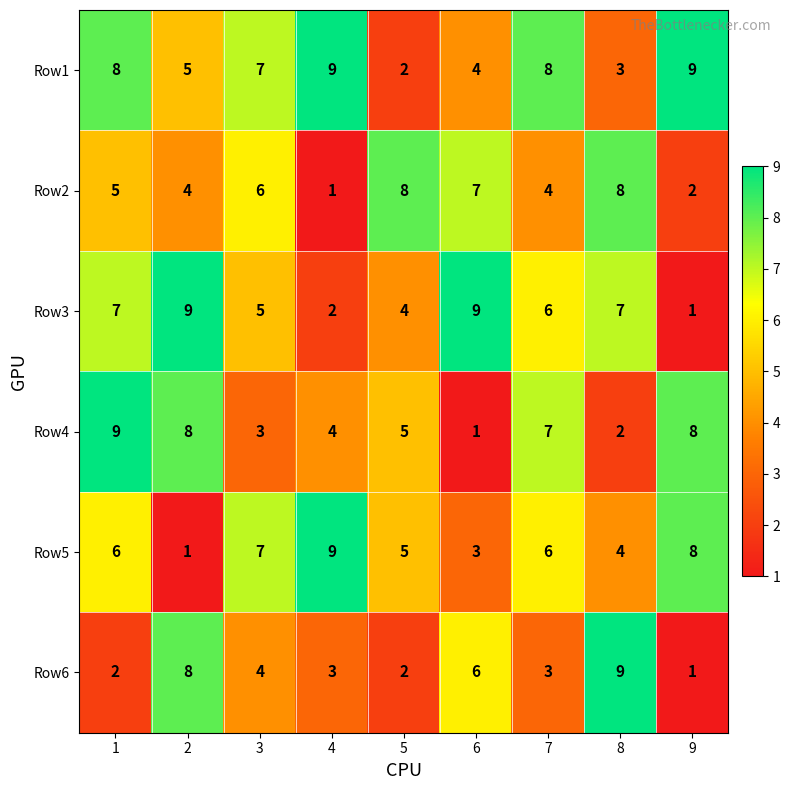

At which label does Row3 reach its minimum?

9